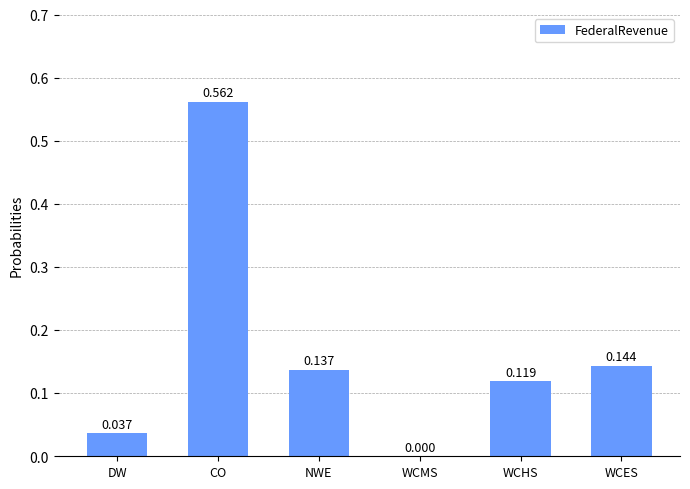

Between DW and WCHS, which is larger?

WCHS